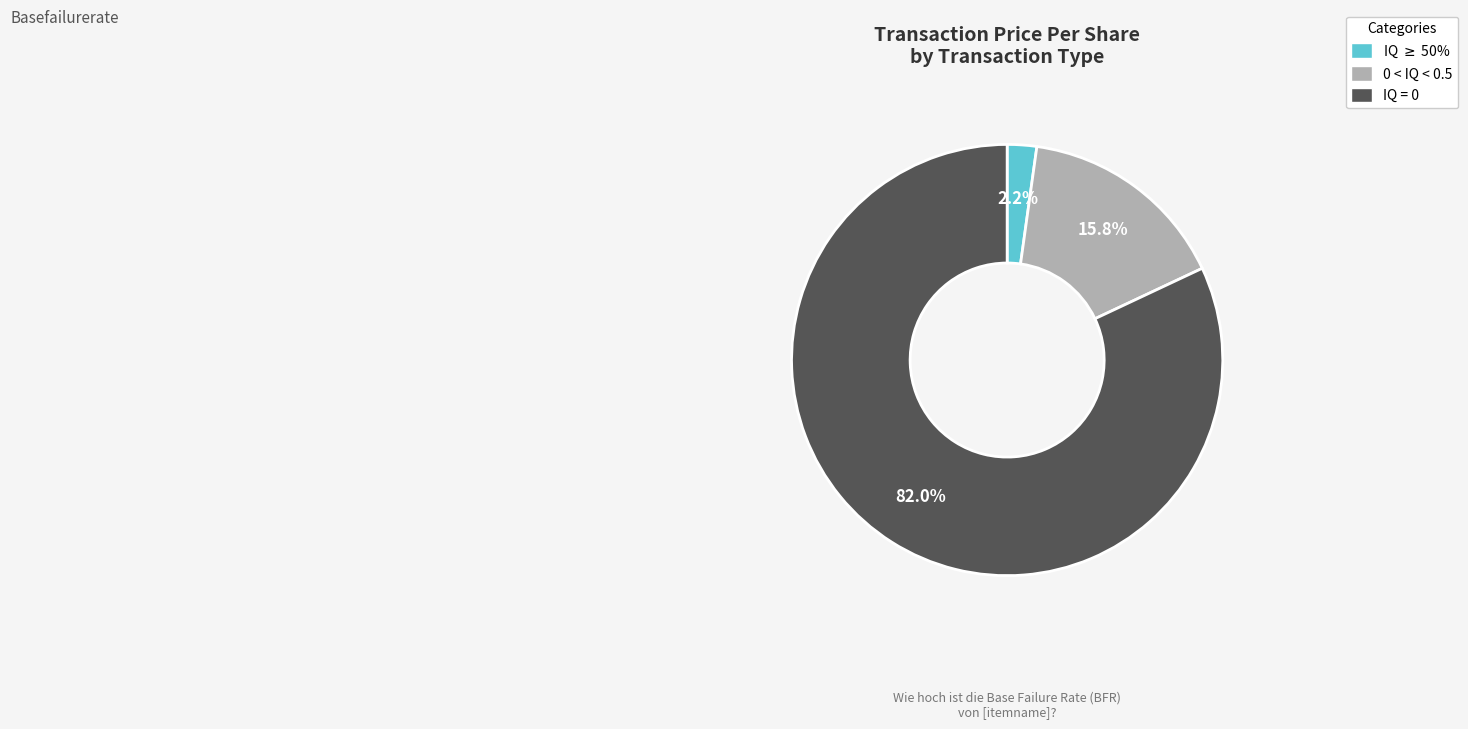

Which category accounts for the majority?

IQ = 0